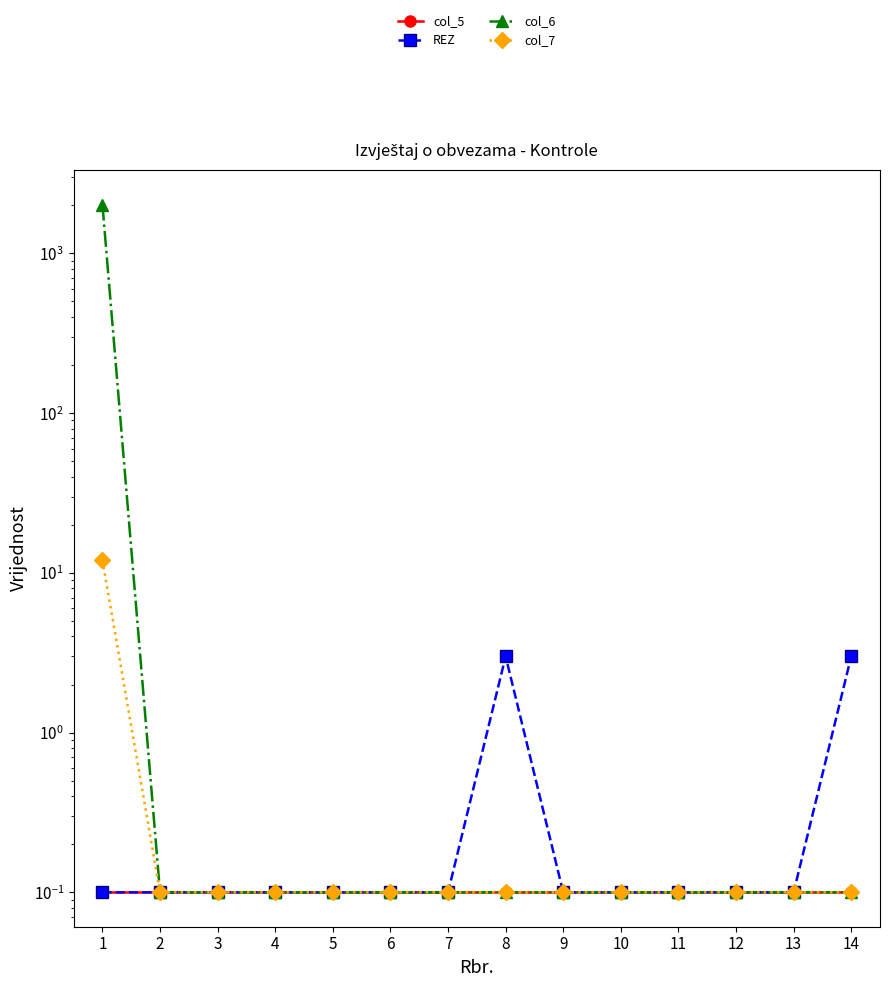

Which category has the lowest value in the col_5 series?

1